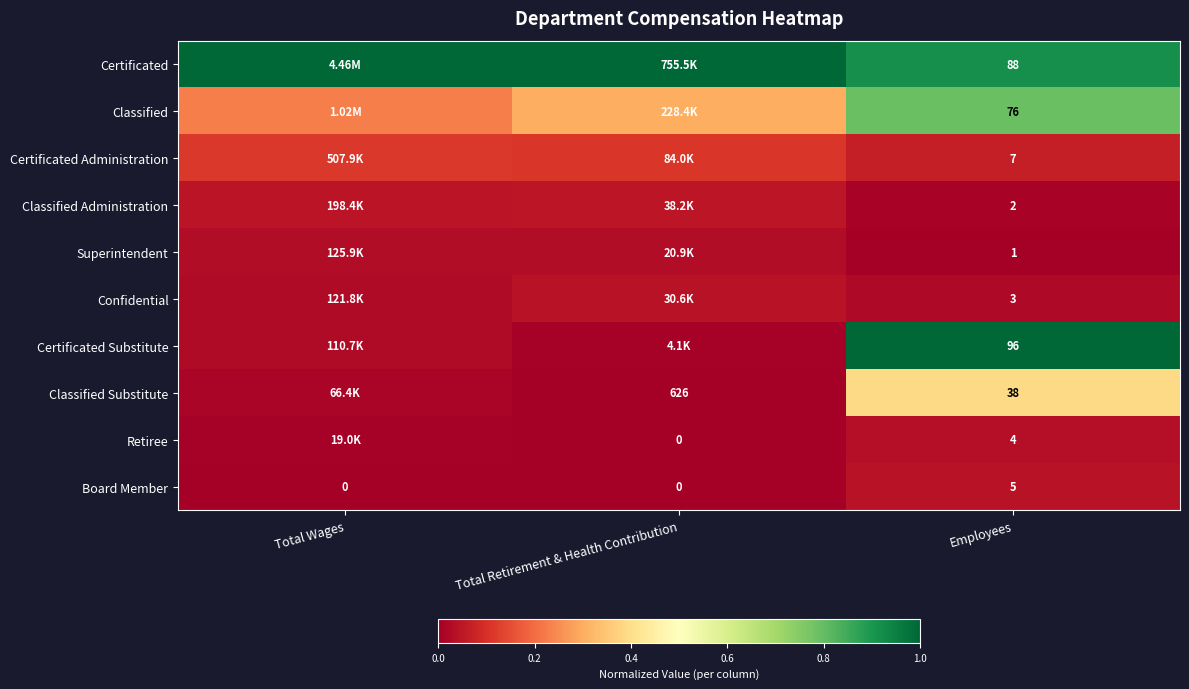

At Employees, list the series in order from smallest to largest.

Superintendent, Classified Administration, Confidential, Retiree, Board Member, Certificated Administration, Classified Substitute, Classified, Certificated, Certificated Substitute